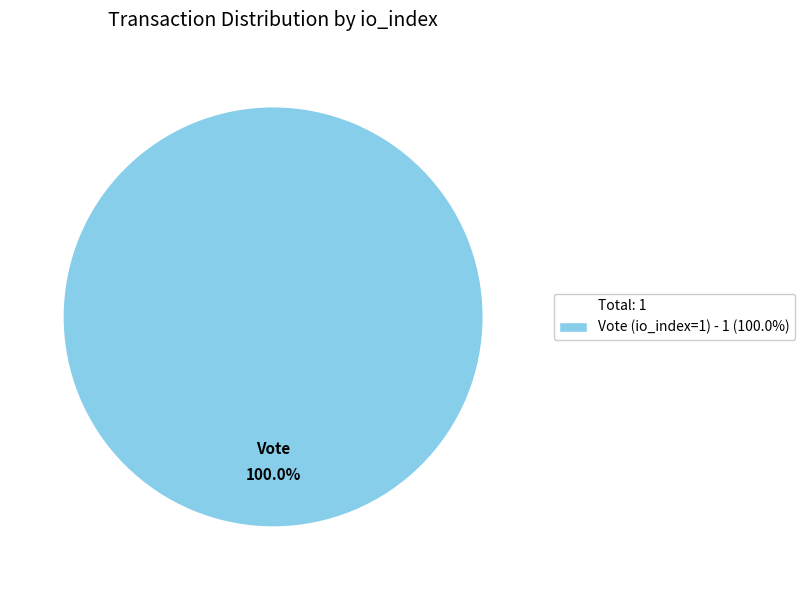

Is there a majority slice in this chart?

Yes